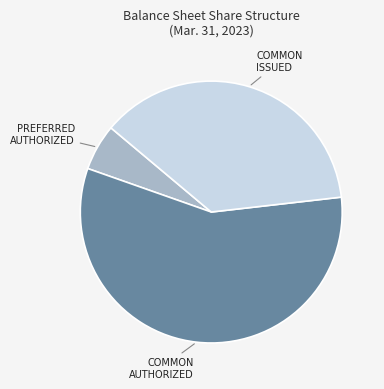

Is there a majority slice in this chart?

Yes